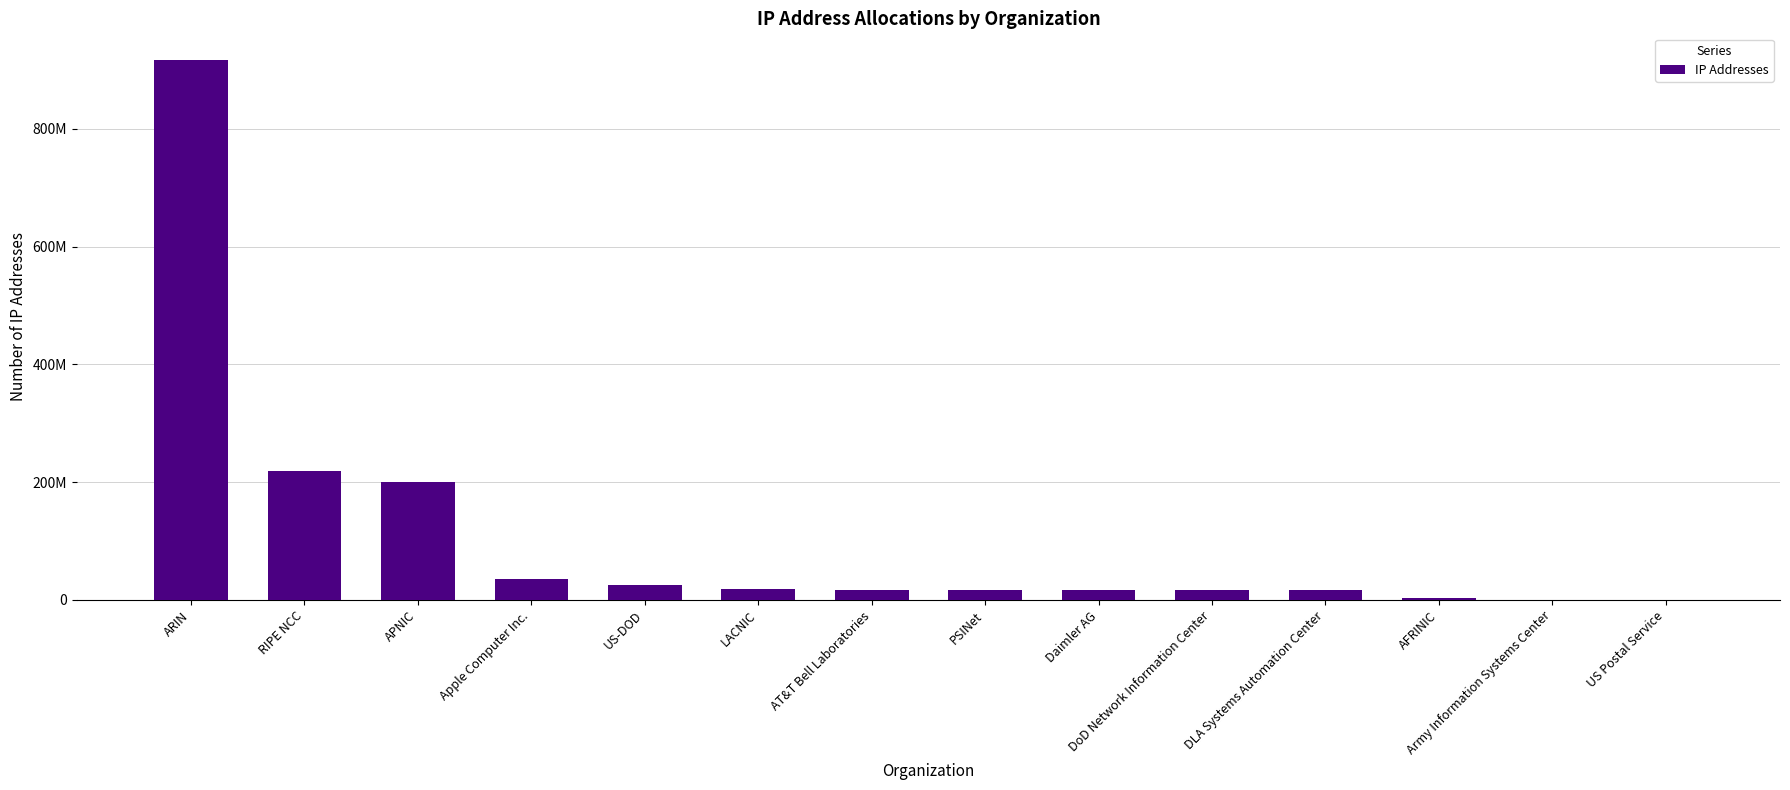

What is the ratio of the value at DLA Systems Automation Center to the value at APNIC?

0.1